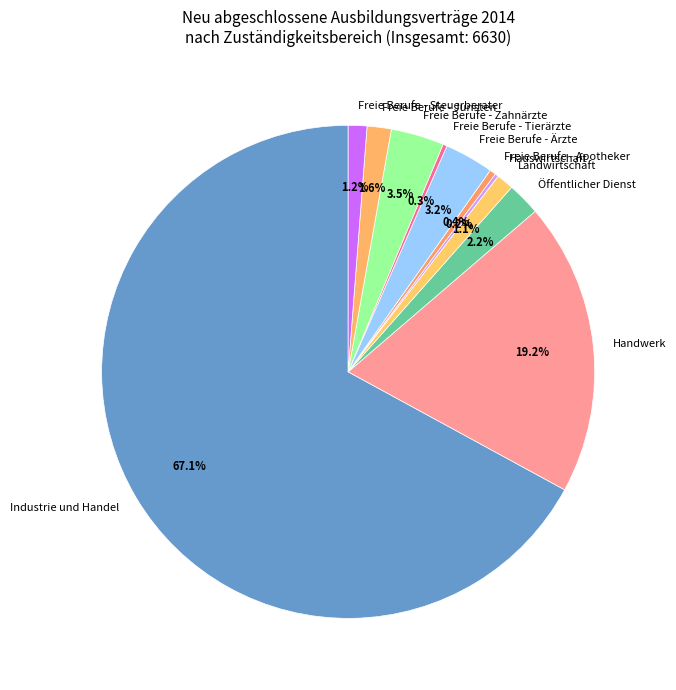

Is there any slice that represents more than half of the pie?

Yes